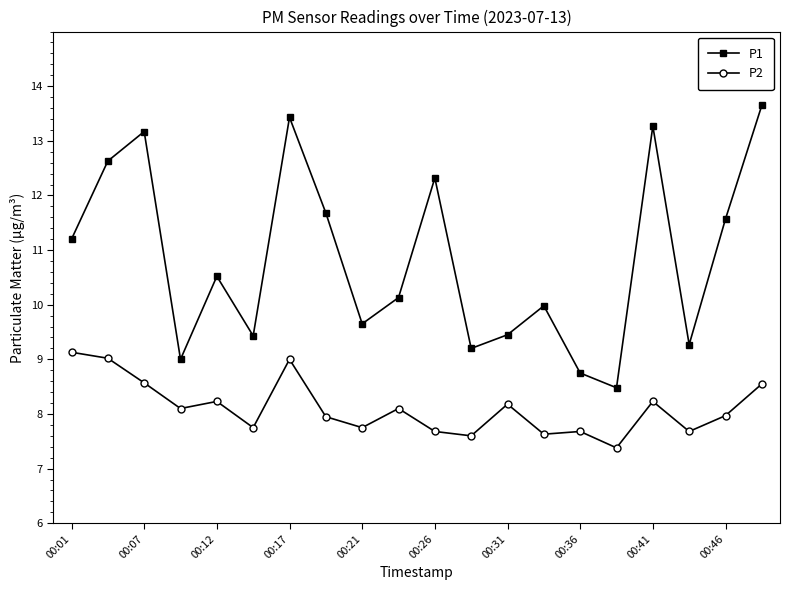

Which series has the largest range (max minus min)?

P1